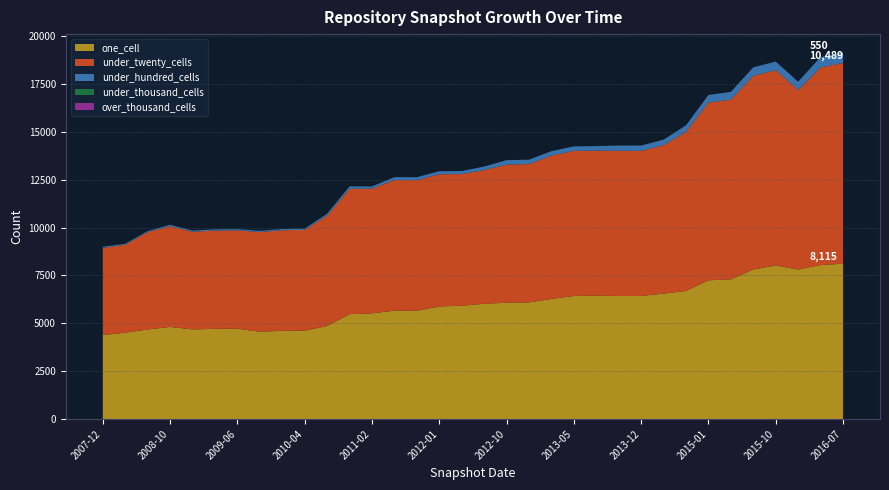

Reading left to right, list all the values displayed in this chart.

one_cell: 4390	4509	4679	4812	4681	4712	4720	4562	4607	4615	4860	5479	5521	5662	5655	5880	5921	6021	6076	6096	6272	6430	6445	6427	6428	6554	6692	7248	7299	7811	8021	7808	8045	8115
under_twenty_cells: 4554	4597	5087	5267	5104	5138	5138	5208	5257	5267	5763	6544	6518	6826	6830	6907	6879	6985	7218	7224	7492	7579	7579	7586	7584	7752	8312	9283	9388	10119	10203	9385	10328	10489
under_hundred_cells: 52	52	54	69	62	63	63	63	63	64	102	133	112	150	150	158	157	184	231	231	233	234	237	277	277	290	341	399	406	446	452	433	538	550
under_thousand_cells: 0	0	0	0	0	0	0	0	0	0	0	0	0	0	0	0	0	0	0	0	0	0	0	0	0	0	0	0	0	0	0	0	0	0
over_thousand_cells: 0	0	0	0	0	0	0	0	0	0	0	0	0	0	0	0	0	0	0	0	0	0	0	0	0	0	0	0	0	0	0	0	0	0